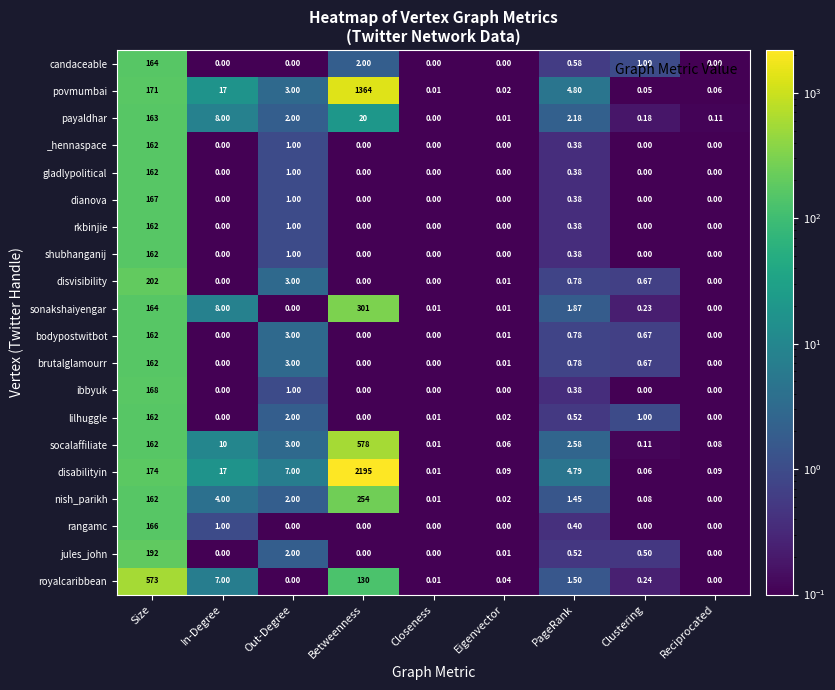

Which series has the largest range (max minus min)?

disabilityin